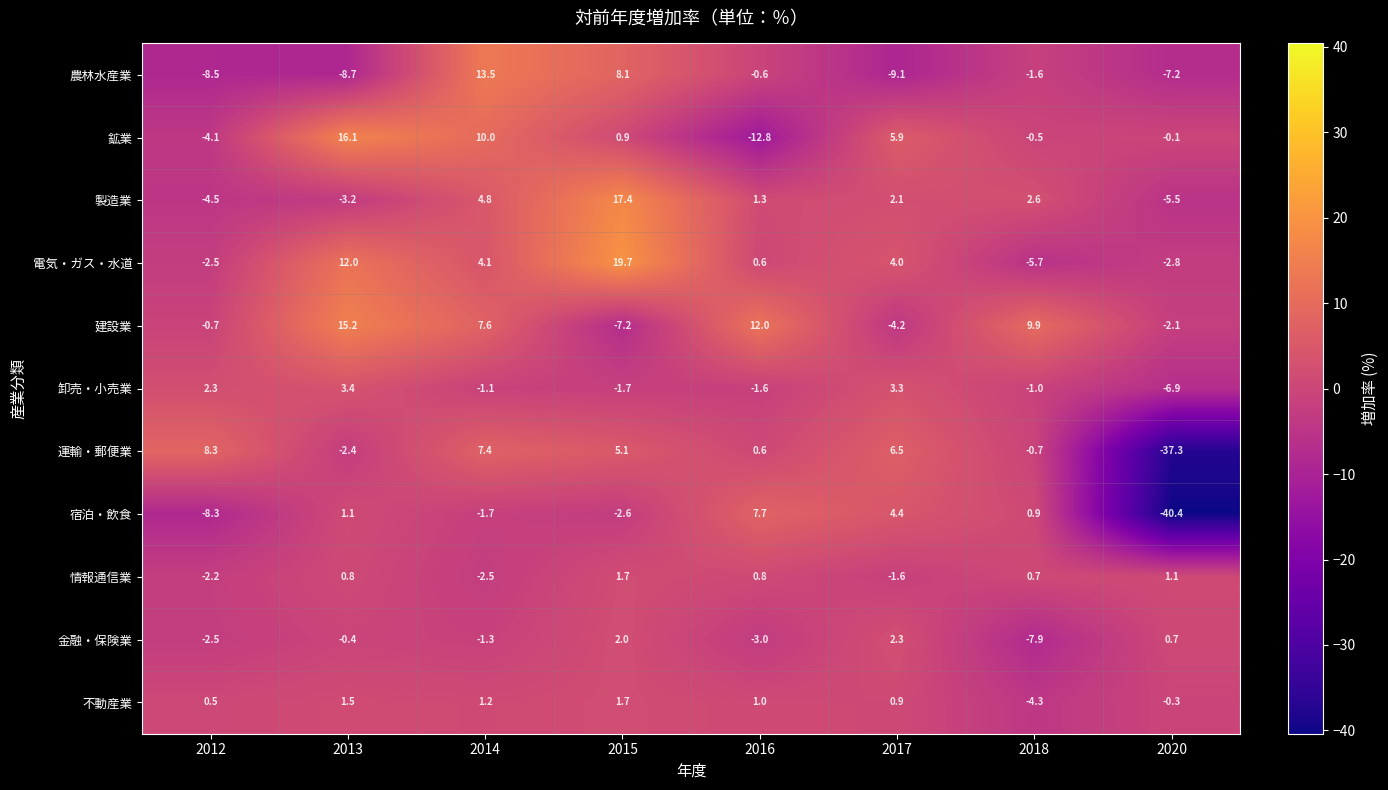

What is the smallest value displayed?

-40.4